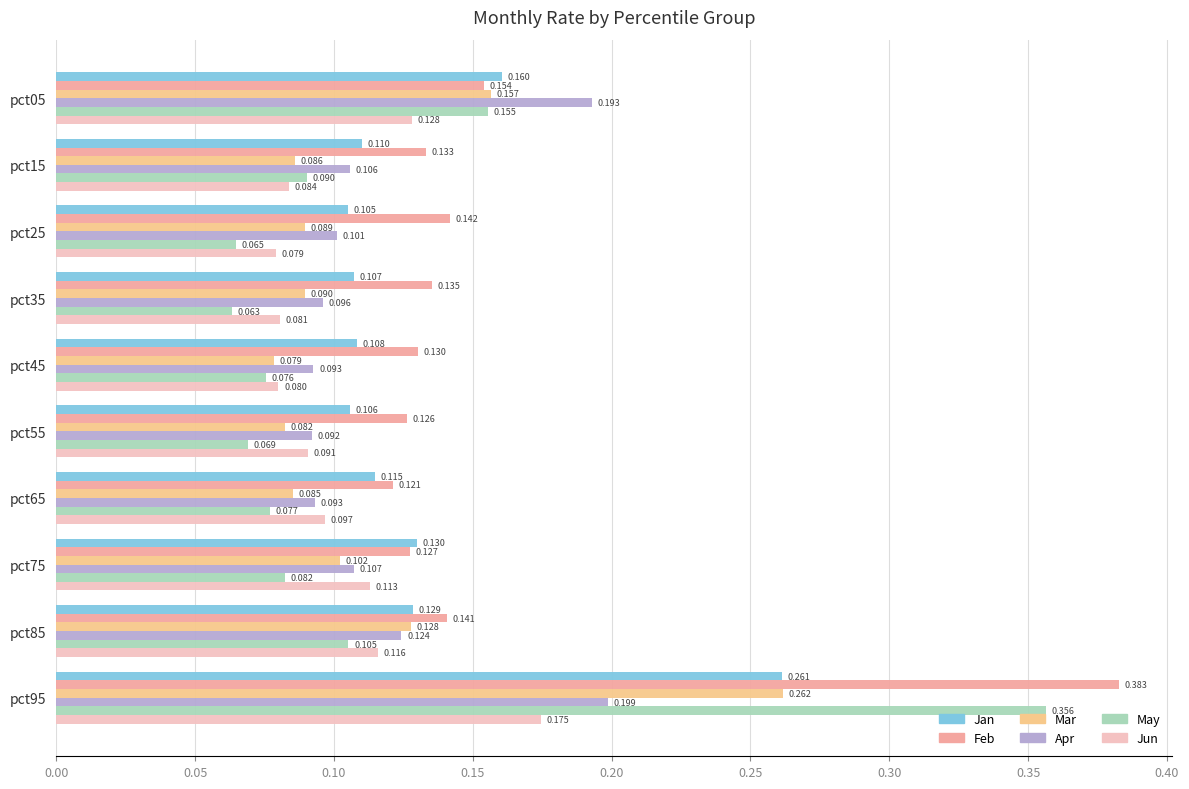

Which series changed the most between pct25 and pct85?

May